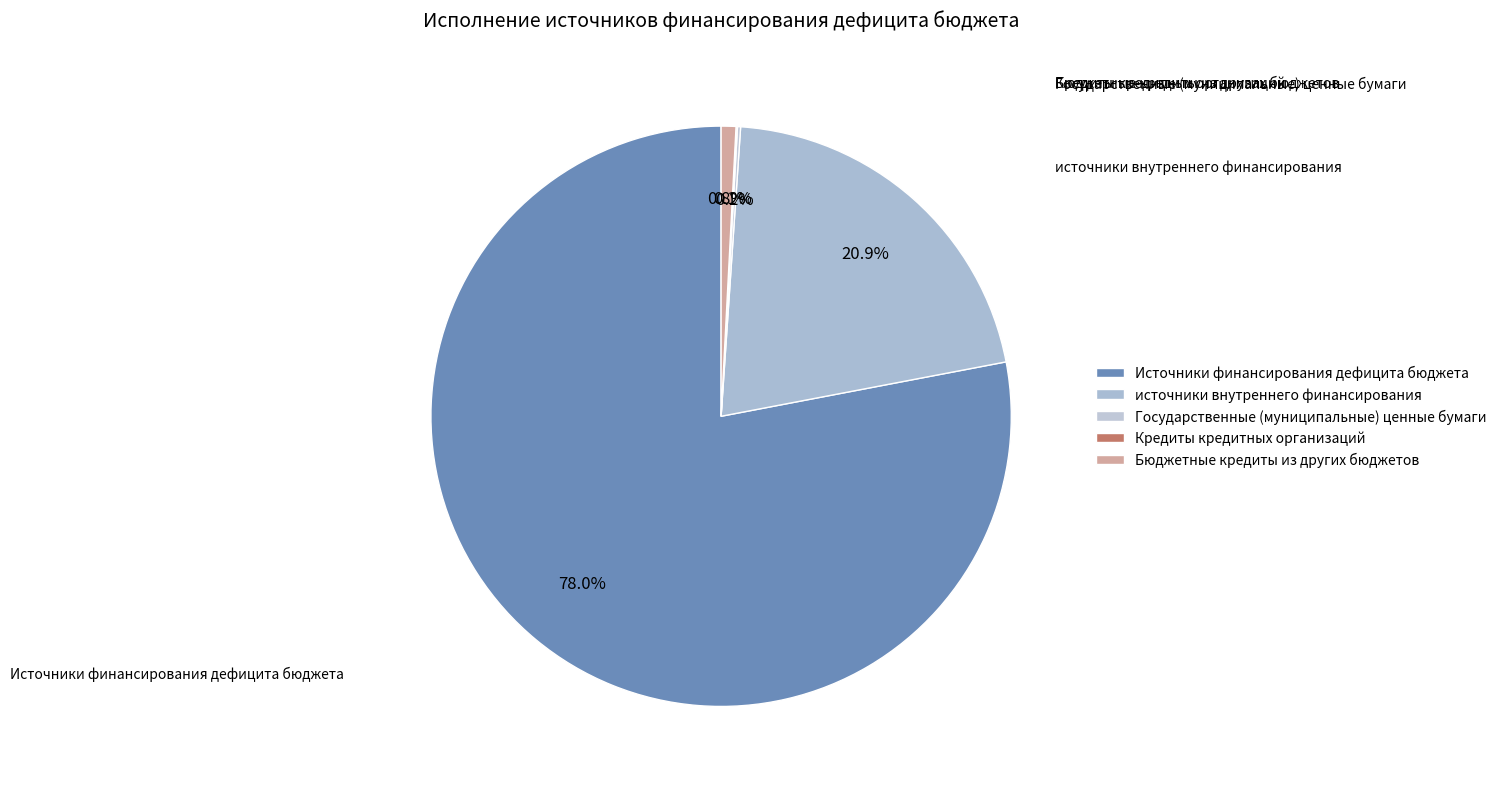

What is the largest slice in the pie chart?

Источники финансирования дефицита бюджета